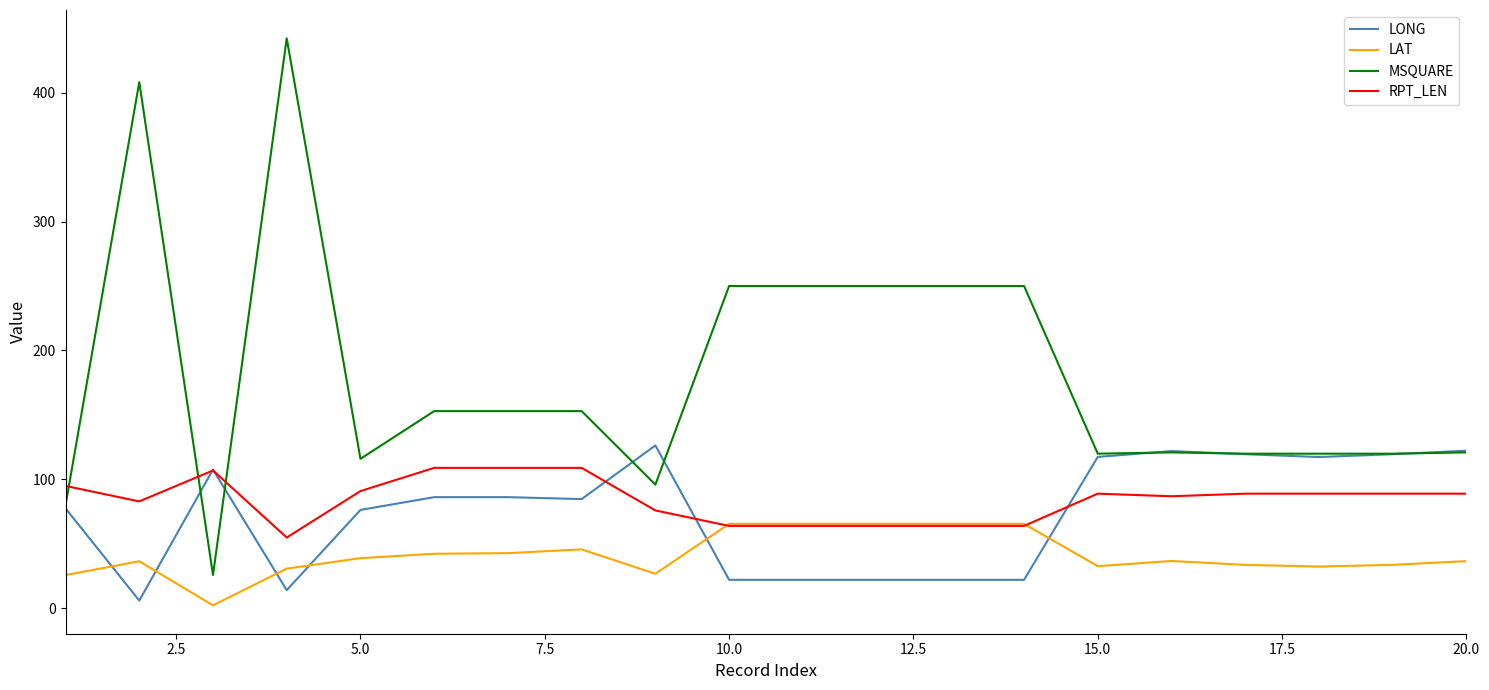

Which series has the widest spread of values?

MSQUARE